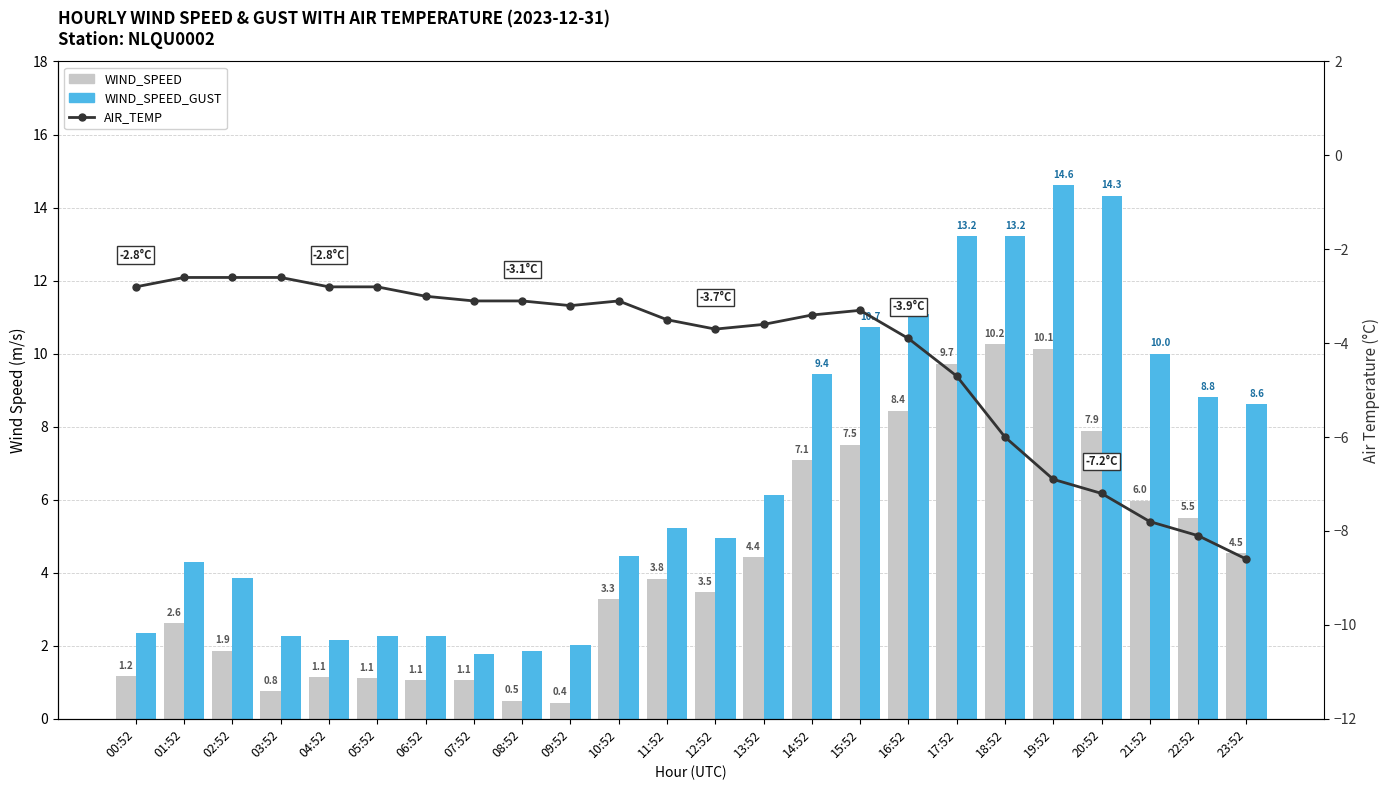

Where does the WIND_SPEED_GUST series first go above 5?

11:52